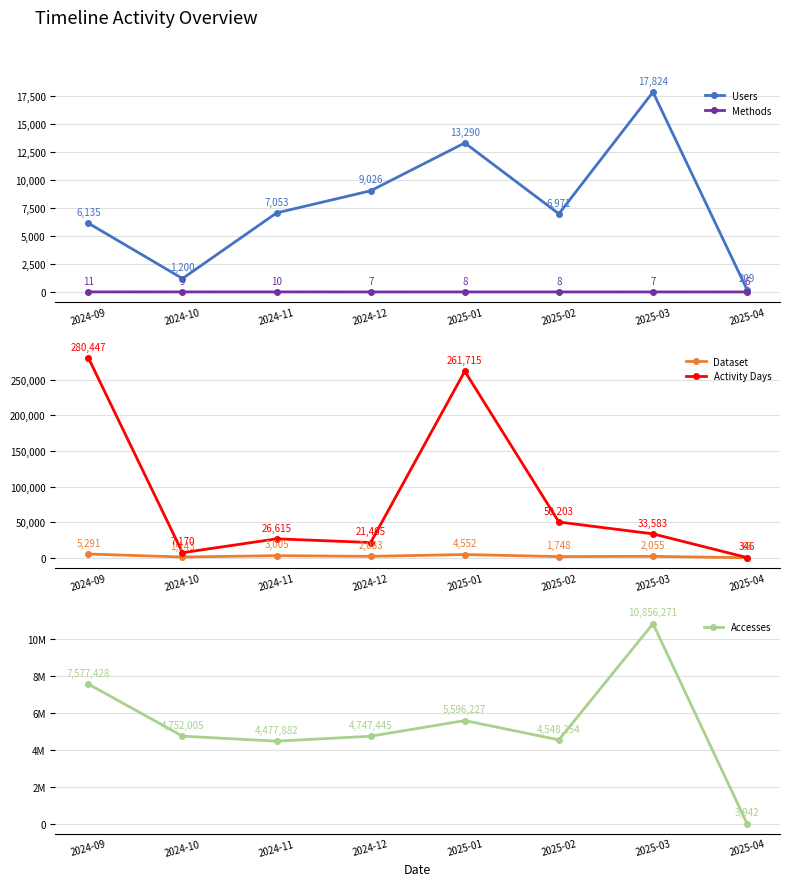

At which category does Accesses reach its first local valley?

2024-11